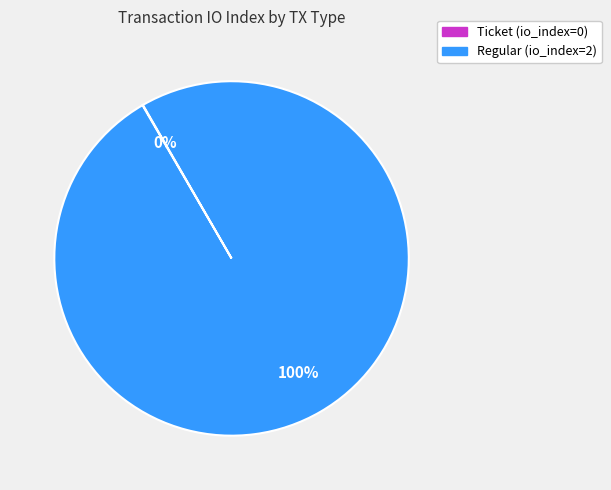

The Regular (io_index=2) slice represents 94% of the pie. True or false?

False